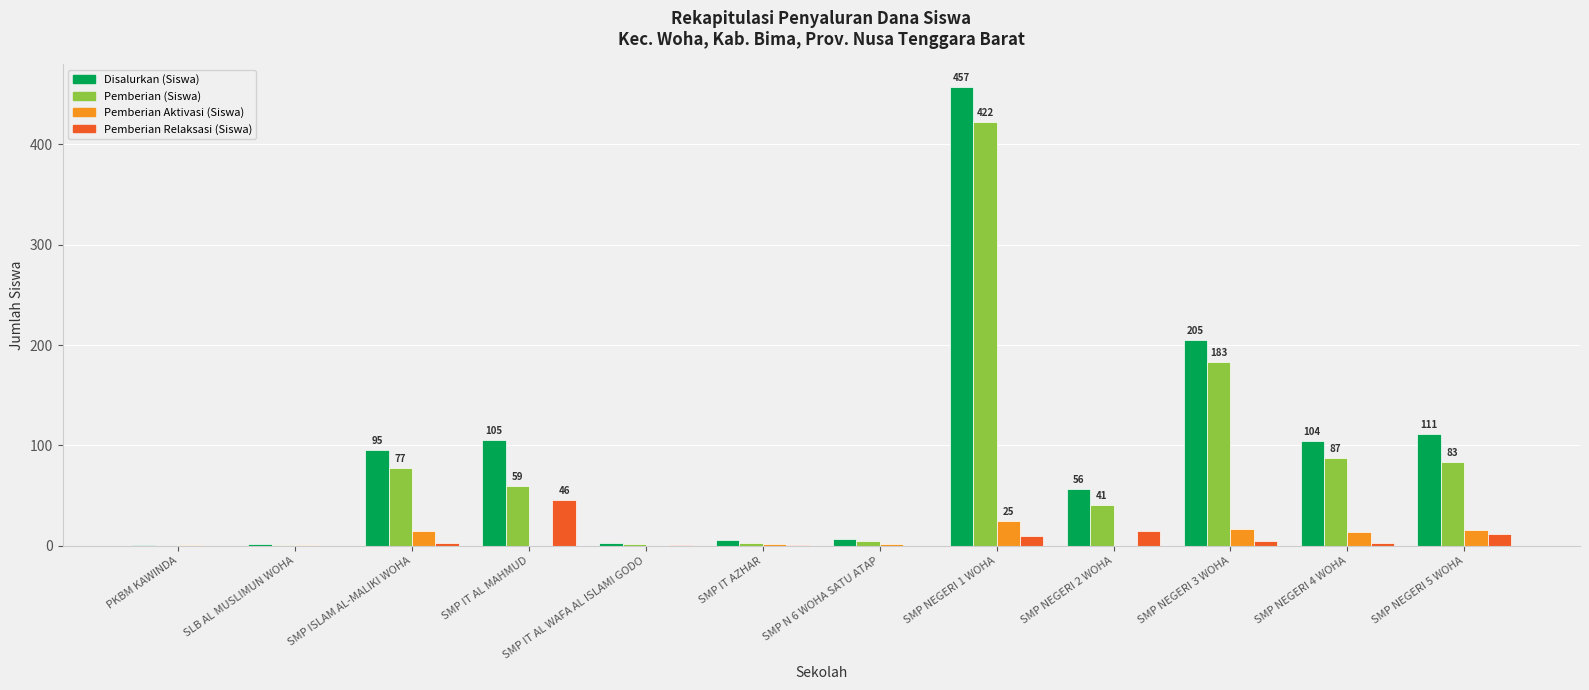

What is the sum of all Pemberian Aktivasi (Siswa) values?

93